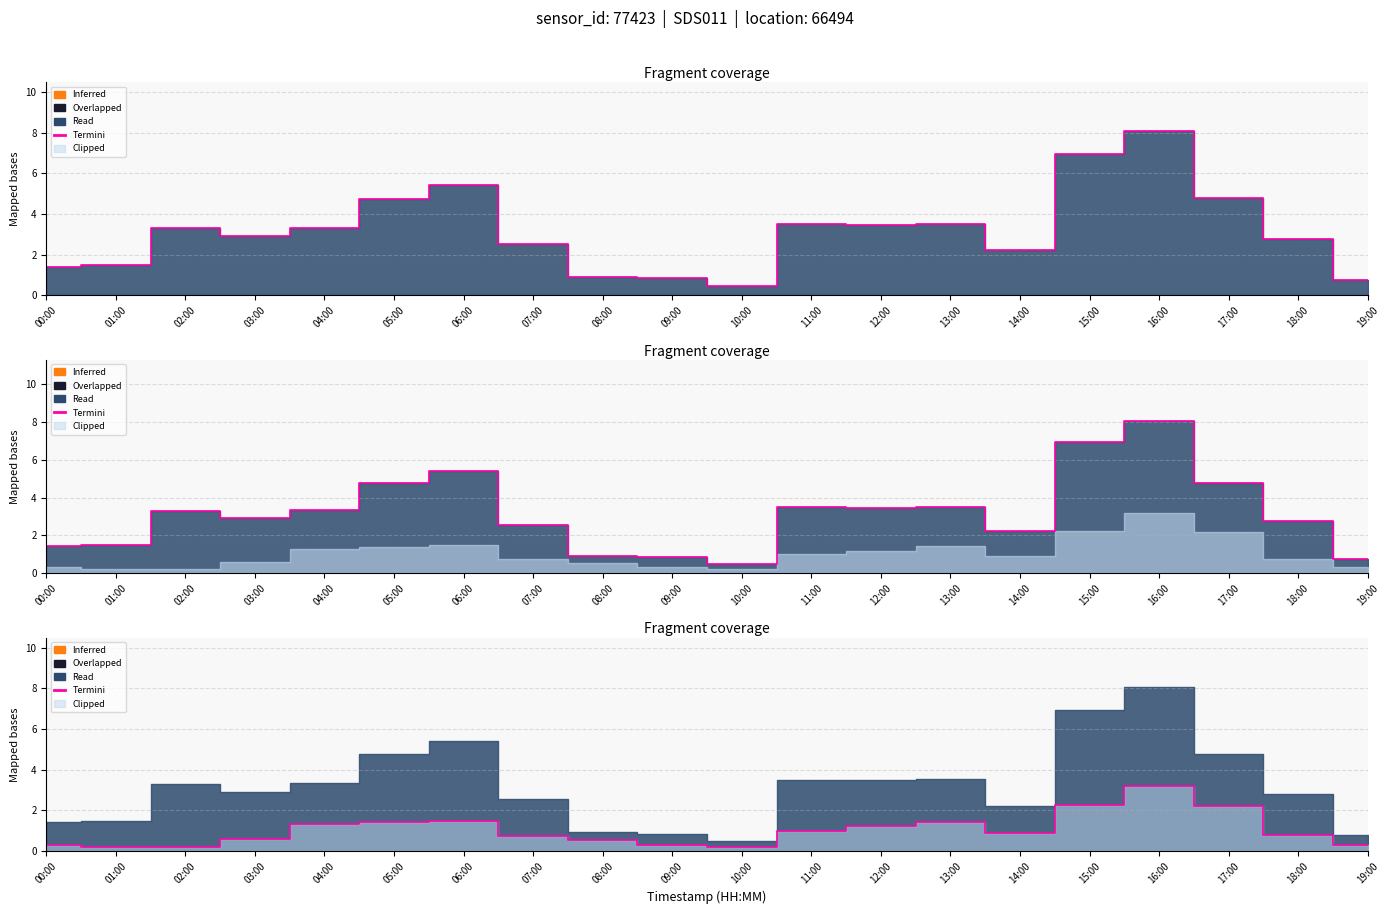

What is the change in value from 04:00 to 18:00?

-0.5